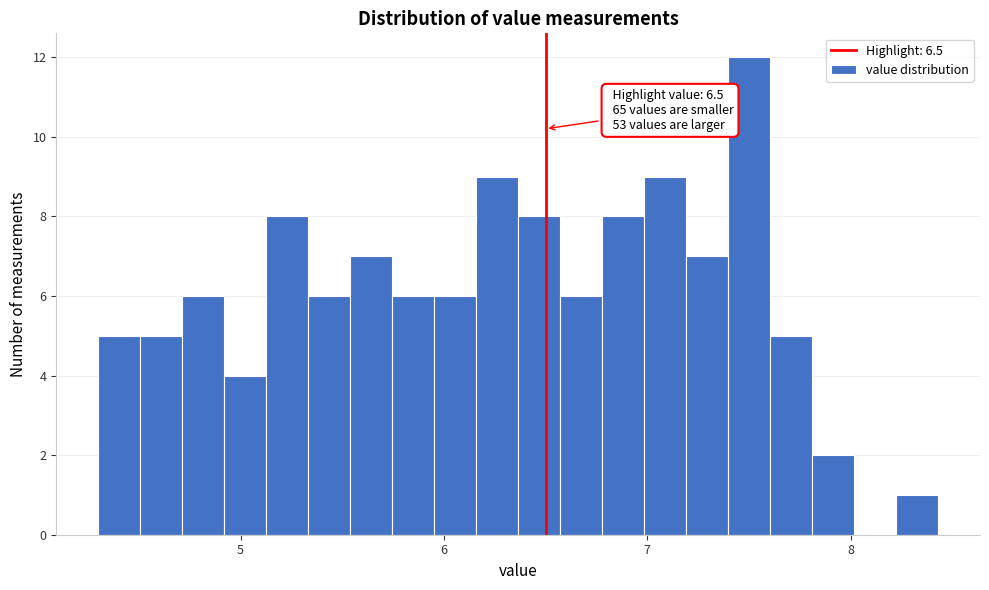

Around what value on the x-axis is the tallest bar? Give the approximate position of its centre, as read against the axis.

7.5